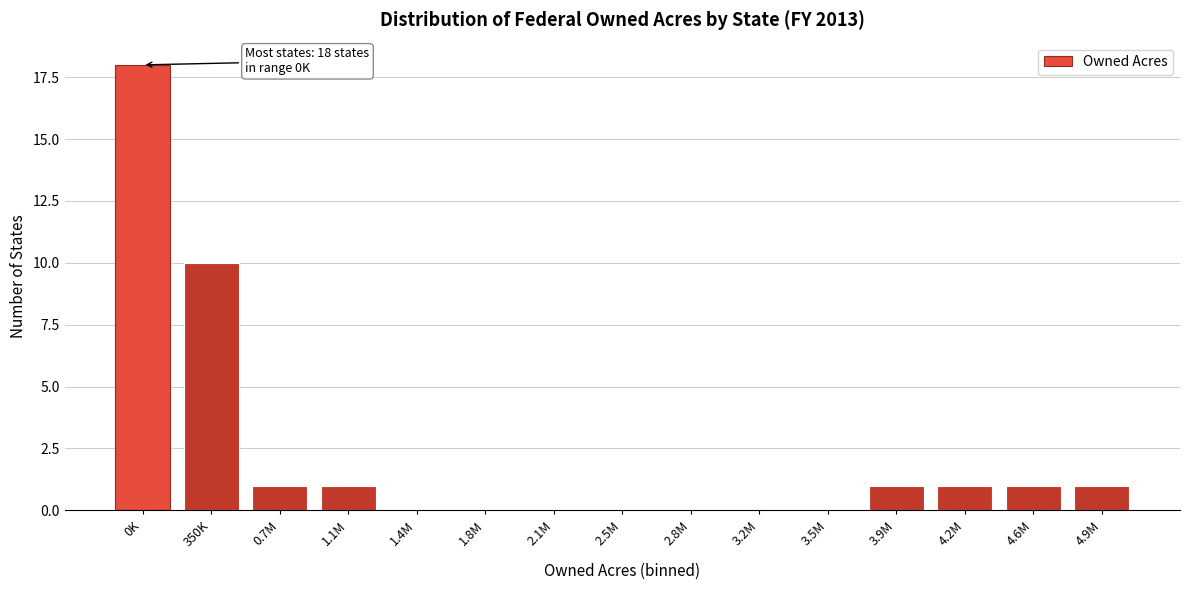

Reading right to left, transcribe all the data shown in this chart.

4.9M=1	4.6M=1	4.2M=1	3.9M=1	3.5M=0	3.2M=0	2.8M=0	2.5M=0	2.1M=0	1.8M=0	1.4M=0	1.1M=1	0.7M=1	350K=10	0K=18